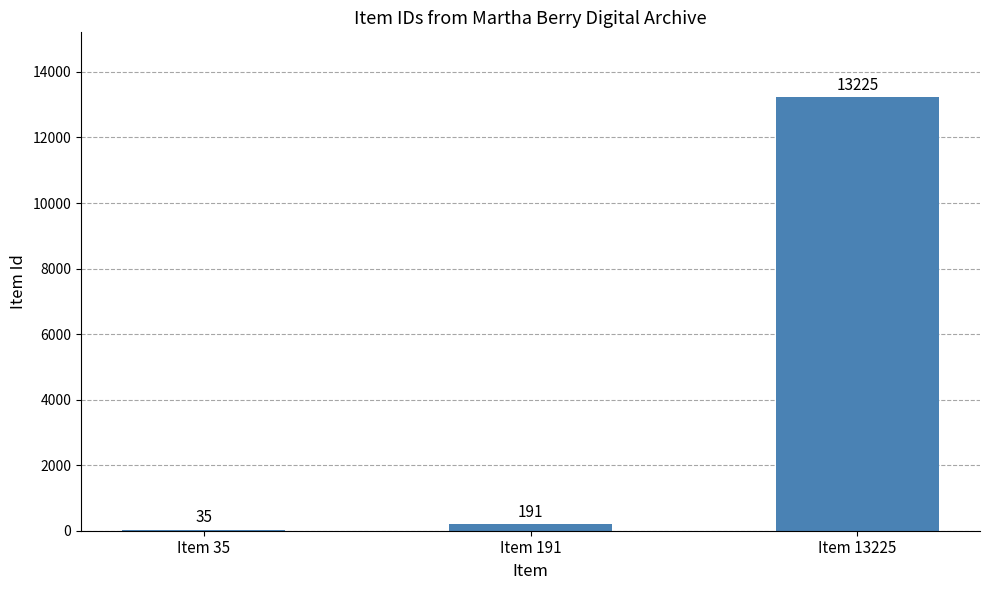

Approximately how many times larger is the value at Item 13225 compared to Item 35?

377.9